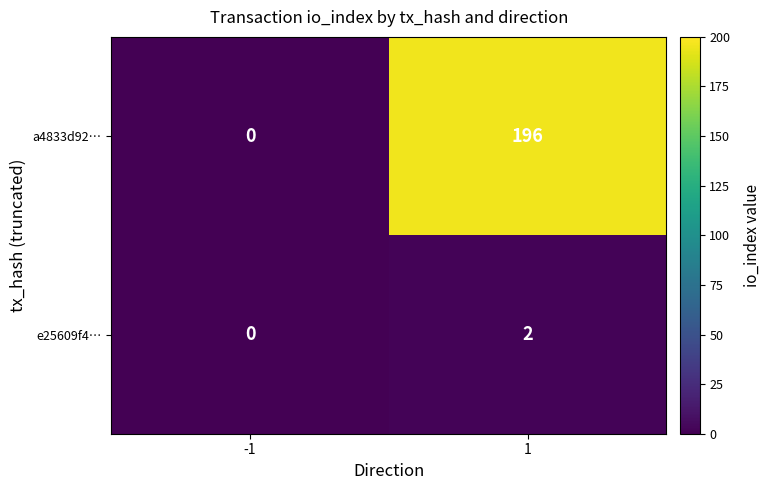

True or false: e25609f4… has a value of 0 at -1.

True